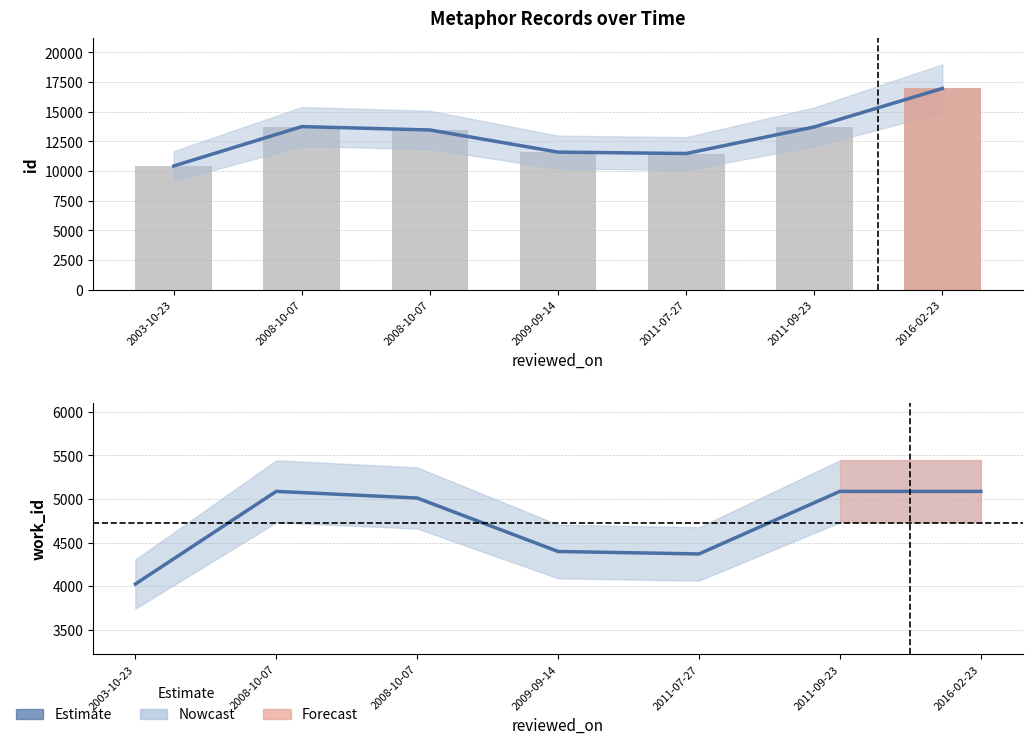

At which label is id closest to 13693?

2011-09-23